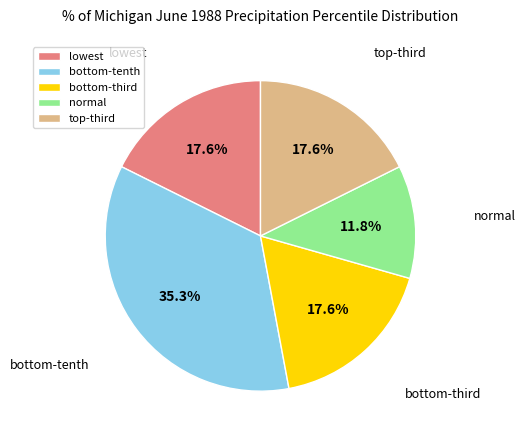

How many slices are in this pie chart?

5